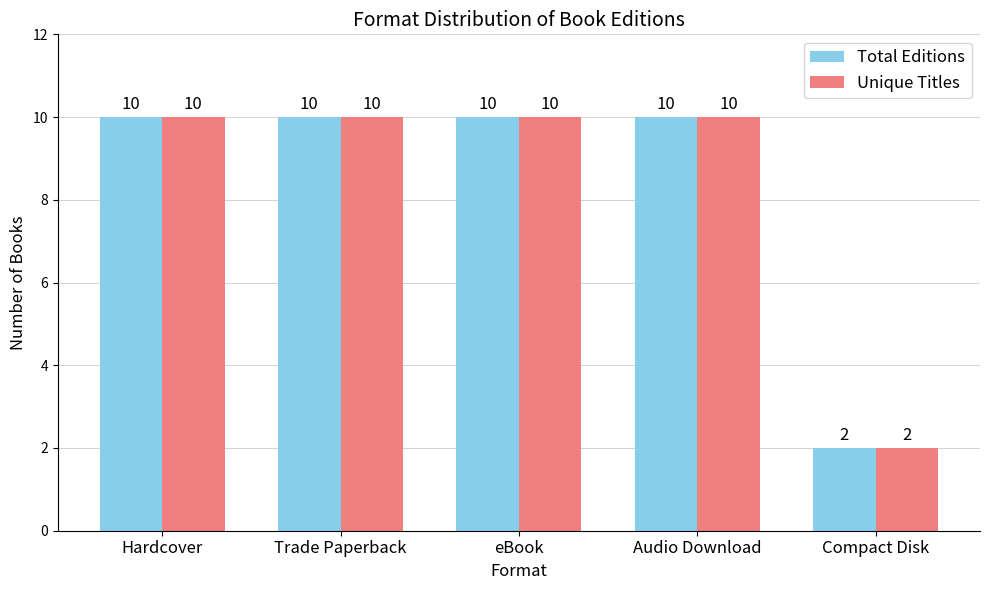

What is the label of the 5th bar from the left?

Compact Disk